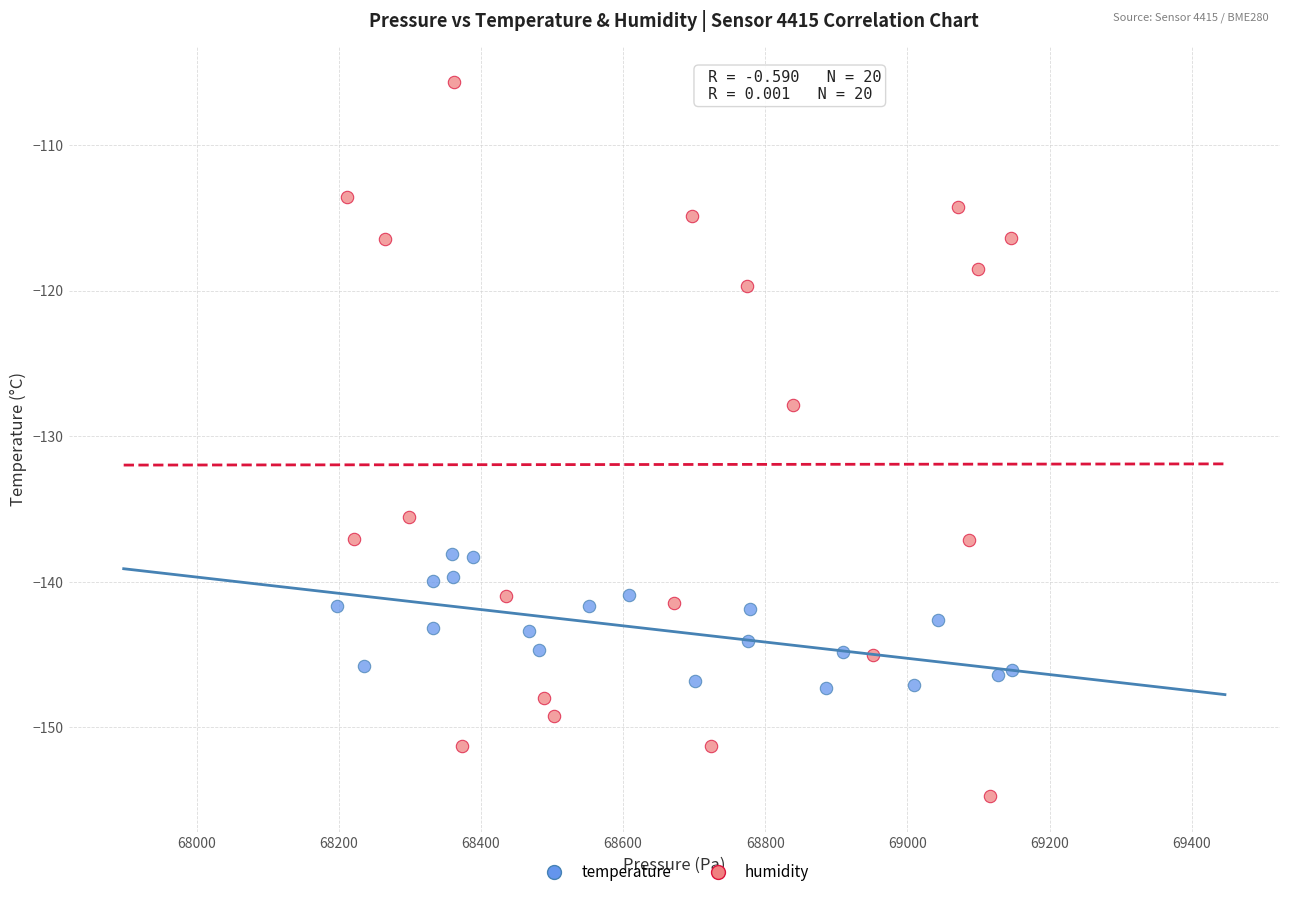

Which series reaches the minimum Y coordinate?

humidity